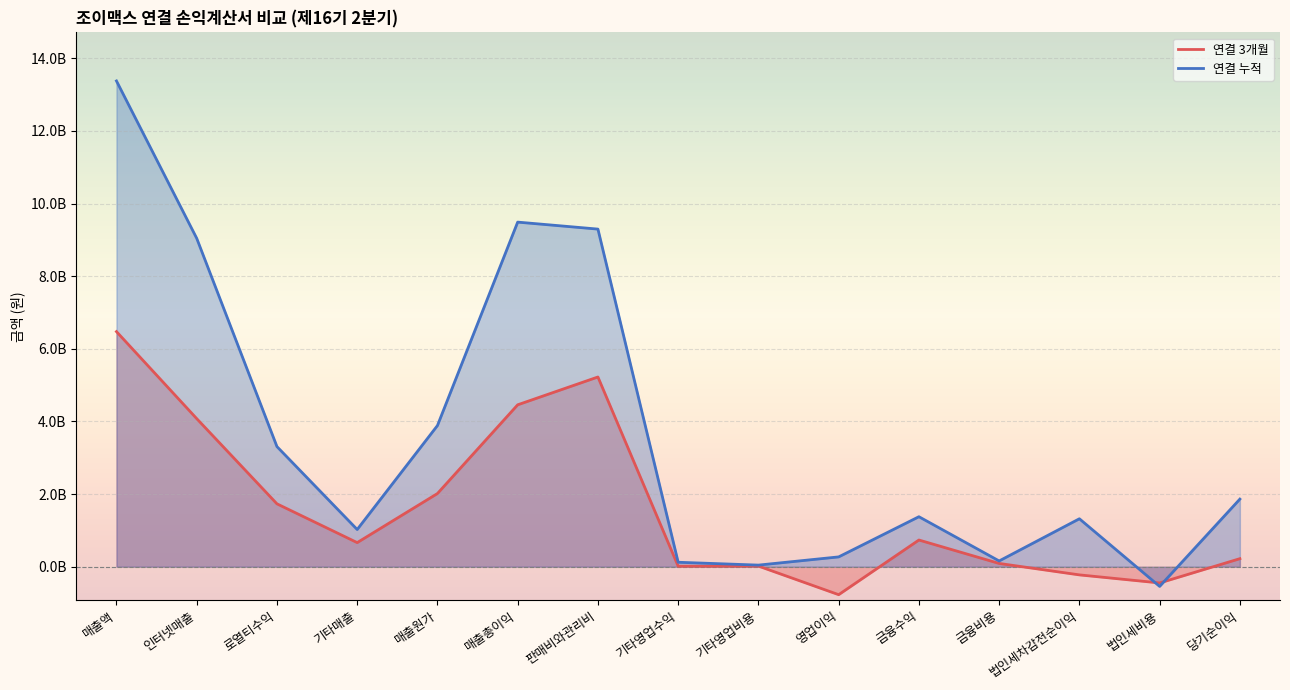

List the series in order of their peak value, highest first.

연결 누적, 연결 3개월